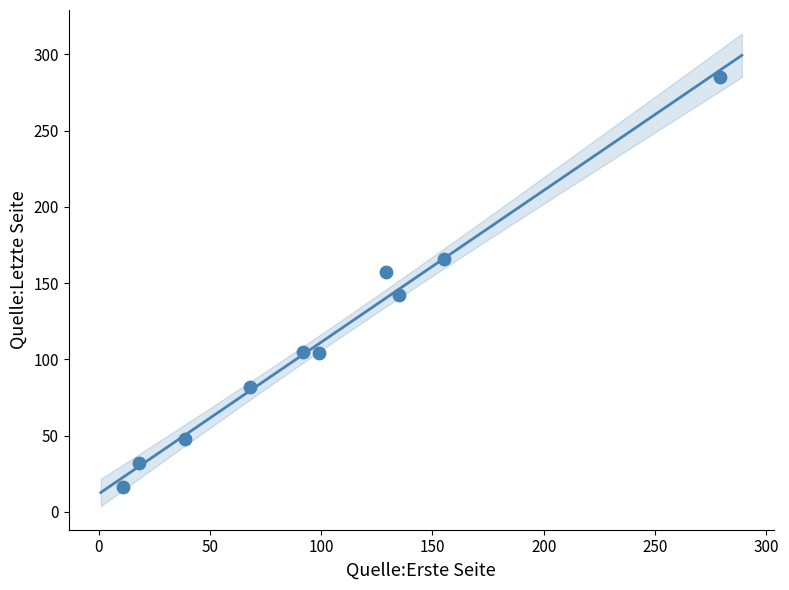

What is the range of X values (max minus min)?

268